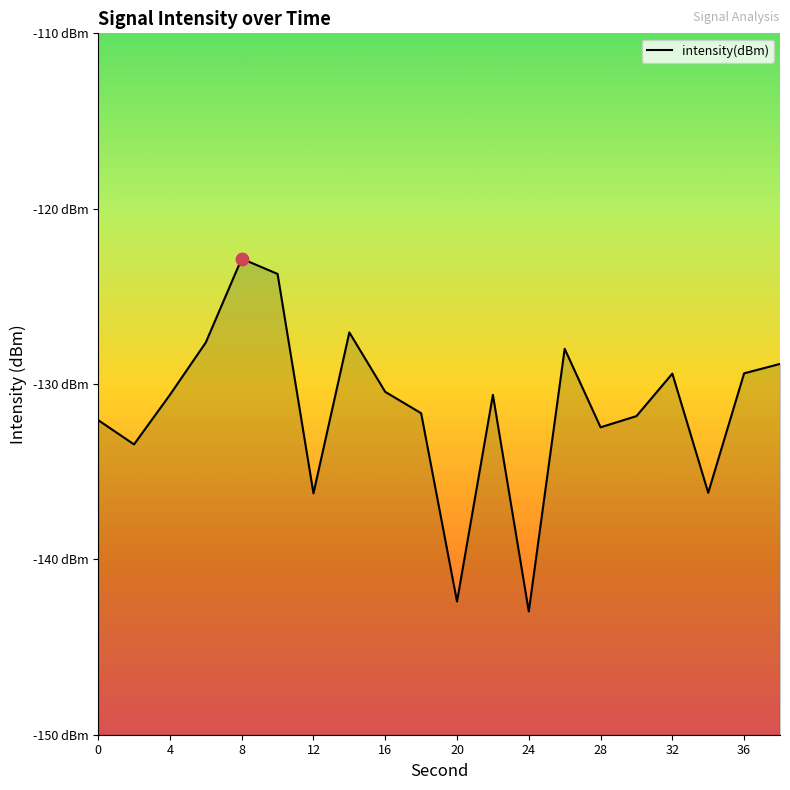

Between 12 and 28, which is larger?

28